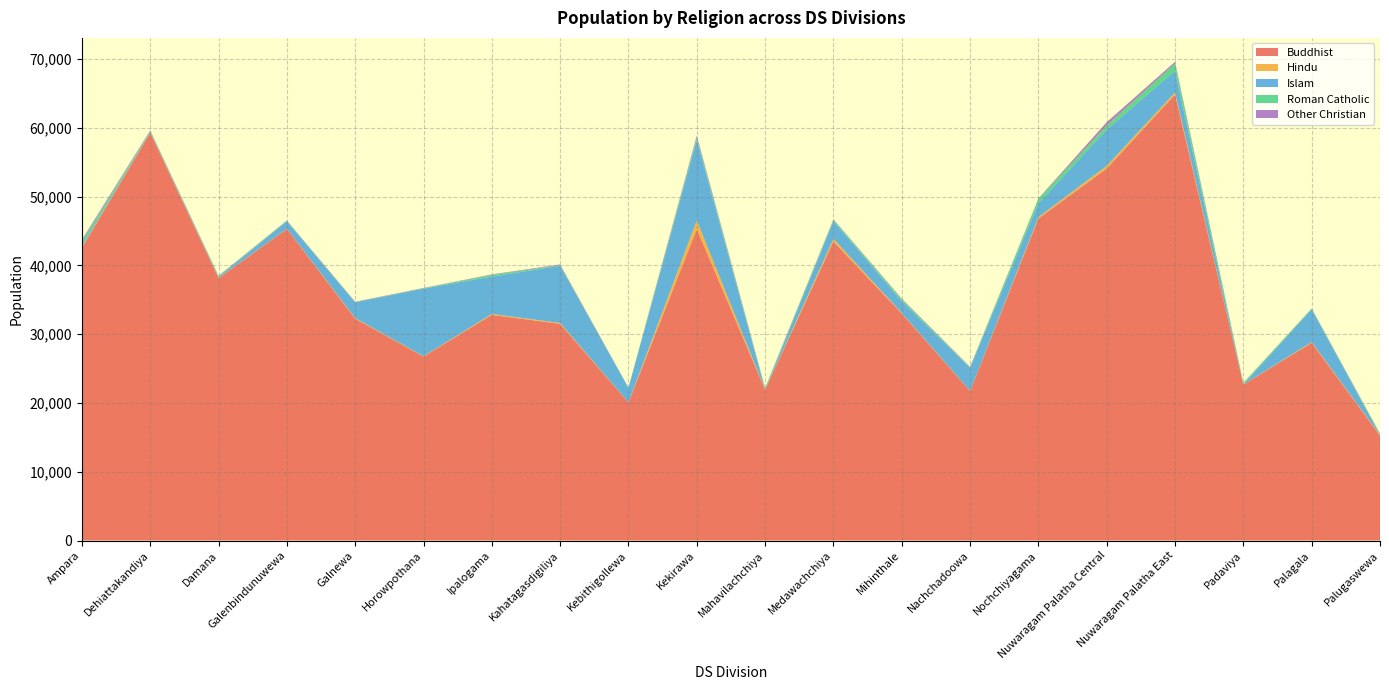

Reading left to right, list all the values displayed in this chart.

Buddhist: 42546	59275	38138	45295	32258	26744	32803	31495	20084	45274	21927	43468	32995	21729	46812	54075	64839	22669	28744	15250
Hindu: 130	47	27	32	72	43	123	123	11	1263	6	393	73	26	203	384	298	11	101	78
Islam: 337	111	160	1083	2288	9829	5443	8315	2090	11709	9	2581	1702	3334	2012	5272	3162	4	4772	17
Roman Catholic: 487	104	106	63	54	60	252	96	33	365	167	188	291	85	629	587	1040	208	92	139
Other Christian: 219	90	57	53	44	38	67	102	7	263	74	69	98	84	70	498	247	32	29	71